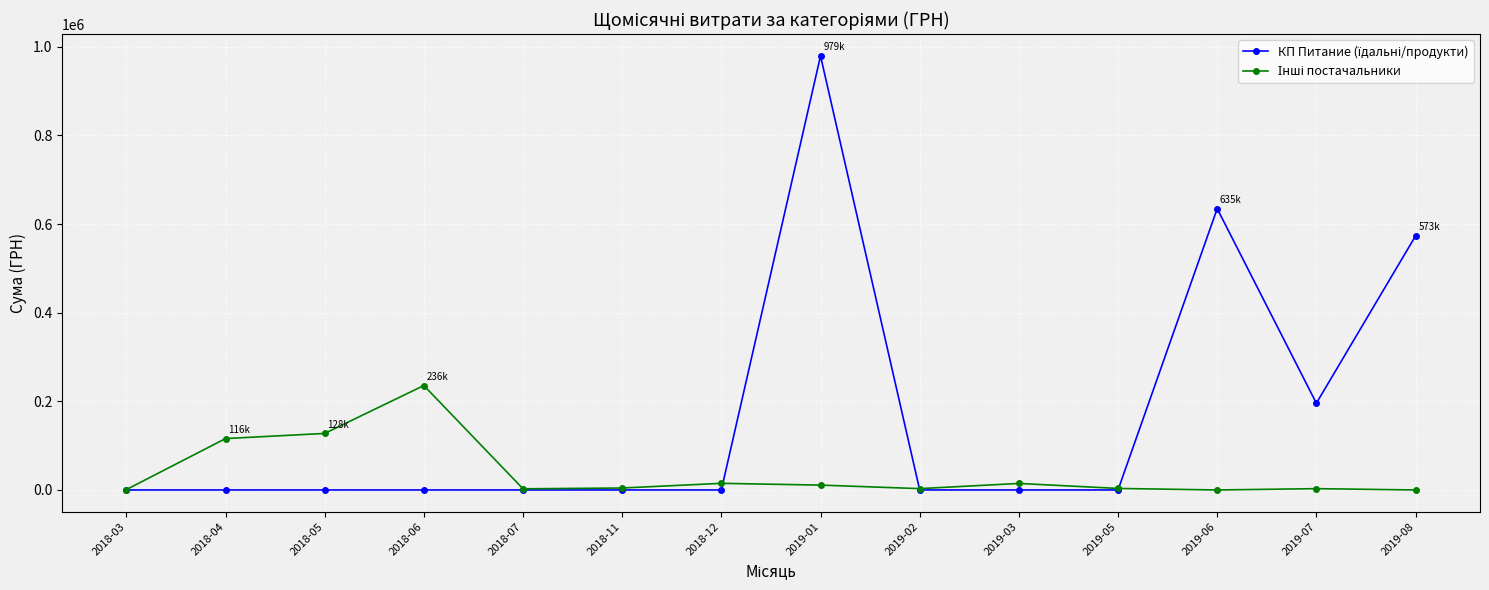

At which category is the sum across all series the highest?

2019-01